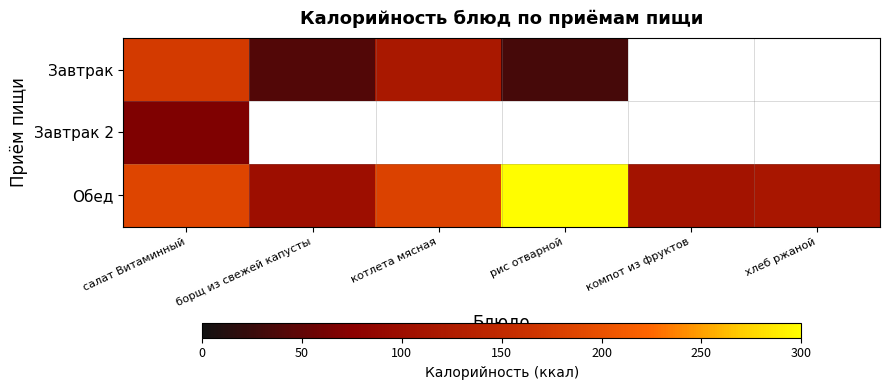

At how many categories does at least one series exceed 229?

1